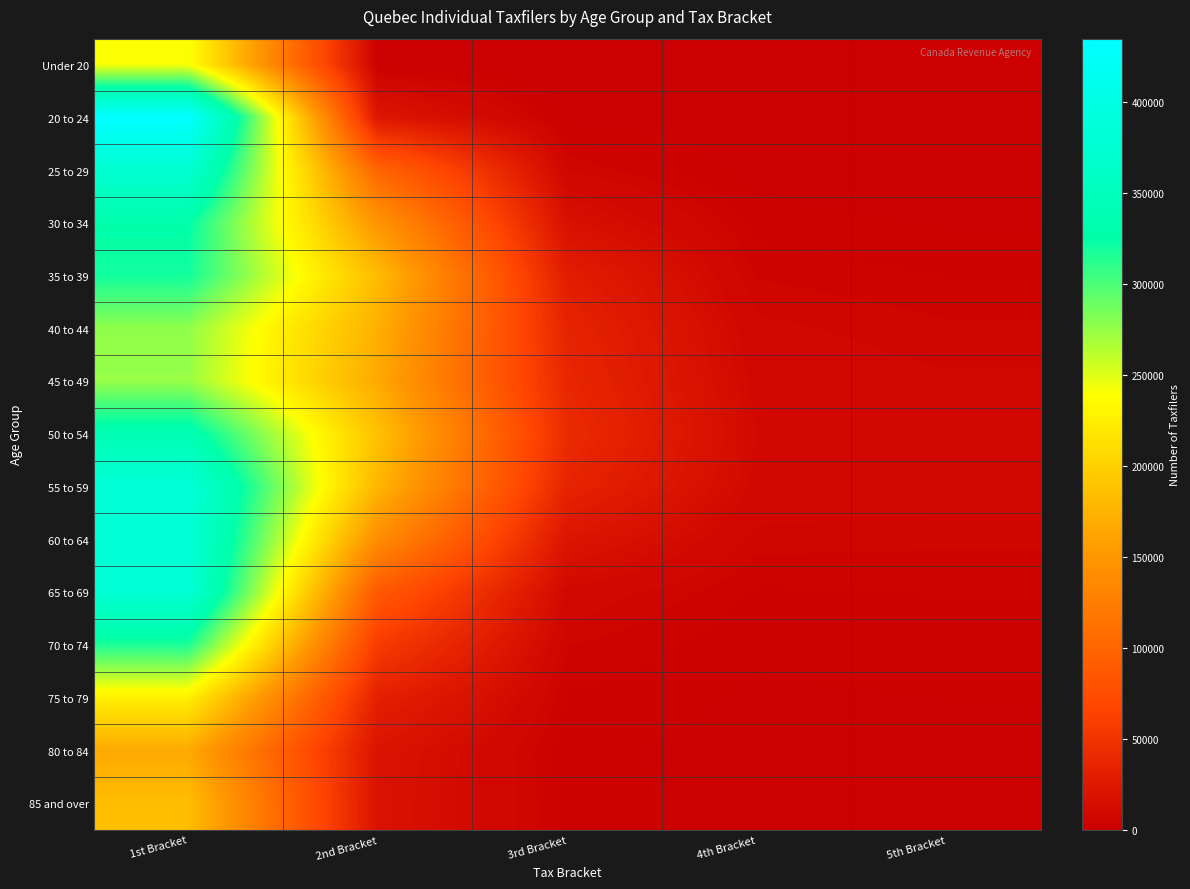

Reading right to left, list all the values displayed in this chart.

Under 20: 5th Bracket=0	4th Bracket=30	3rd Bracket=100	2nd Bracket=960	1st Bracket=240810
20 to 24: 5th Bracket=50	4th Bracket=140	3rd Bracket=1010	2nd Bracket=21790	1st Bracket=434930
25 to 29: 5th Bracket=380	4th Bracket=860	3rd Bracket=6490	2nd Bracket=99800	1st Bracket=375770
30 to 34: 5th Bracket=1540	4th Bracket=2510	3rd Bracket=16160	2nd Bracket=148570	1st Bracket=326480
35 to 39: 5th Bracket=3340	4th Bracket=4890	3rd Bracket=28370	2nd Bracket=181720	1st Bracket=319630
40 to 44: 5th Bracket=5480	4th Bracket=7420	3rd Bracket=34640	2nd Bracket=172090	1st Bracket=277220
45 to 49: 5th Bracket=7200	4th Bracket=8840	3rd Bracket=37140	2nd Bracket=166450	1st Bracket=274860
50 to 54: 5th Bracket=8610	4th Bracket=10140	3rd Bracket=41340	2nd Bracket=186730	1st Bracket=337420
55 to 59: 5th Bracket=8310	4th Bracket=9020	3rd Bracket=35070	2nd Bracket=177360	1st Bracket=383320
60 to 64: 5th Bracket=5460	4th Bracket=5900	3rd Bracket=20550	2nd Bracket=140260	1st Bracket=382950
65 to 69: 5th Bracket=3510	4th Bracket=3110	3rd Bracket=8970	2nd Bracket=87770	1st Bracket=379020
70 to 74: 5th Bracket=2720	4th Bracket=2160	3rd Bracket=5160	2nd Bracket=56770	1st Bracket=316030
75 to 79: 5th Bracket=1750	4th Bracket=1370	3rd Bracket=3220	2nd Bracket=31390	1st Bracket=225870
80 to 84: 5th Bracket=1170	4th Bracket=880	3rd Bracket=2100	2nd Bracket=19230	1st Bracket=166590
85 and over: 5th Bracket=1500	4th Bracket=1040	3rd Bracket=2700	2nd Bracket=18320	1st Bracket=183760